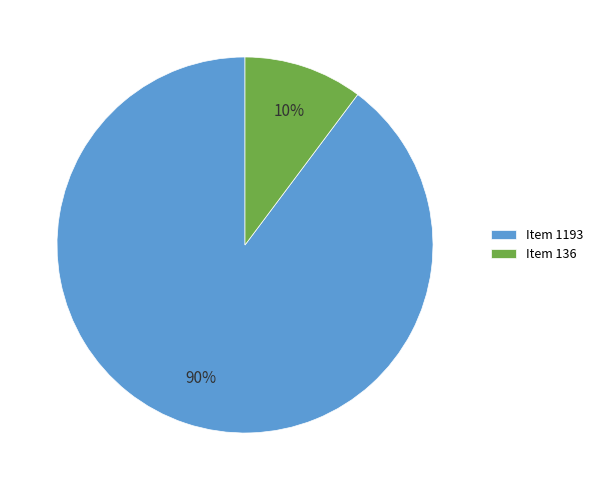

How many segments does this pie chart have?

2